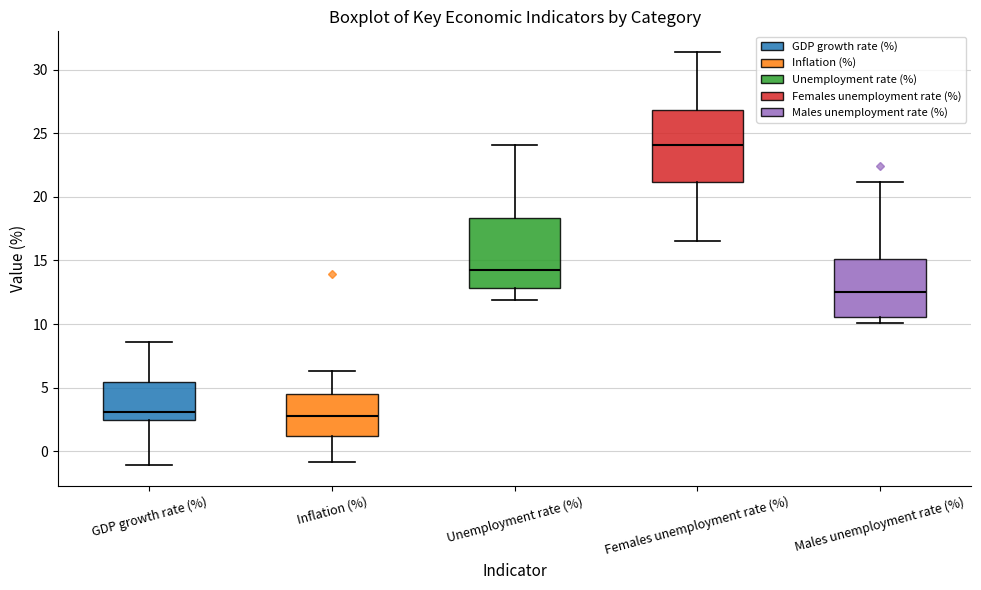

Reading left to right, transcribe this box plot: for each box, give where its median line is, the range the box spans, and where its two whiskers end, as read against the y-axis. The values are not printed on the chart, so give them approximately, as read against the axis.

GDP growth rate (%): median 3.0, box 2.5 to 5.5, whiskers -1.0 to 8.5
Inflation (%): median 3.0, box 1.0 to 4.5, whiskers -1.0 to 6.5
Unemployment rate (%): median 14.5, box 13.0 to 18.5, whiskers 12.0 to 24.0
Females unemployment rate (%): median 24.0, box 21.0 to 27.0, whiskers 16.5 to 31.5
Males unemployment rate (%): median 12.5, box 10.5 to 15.0, whiskers 10.0 to 21.0